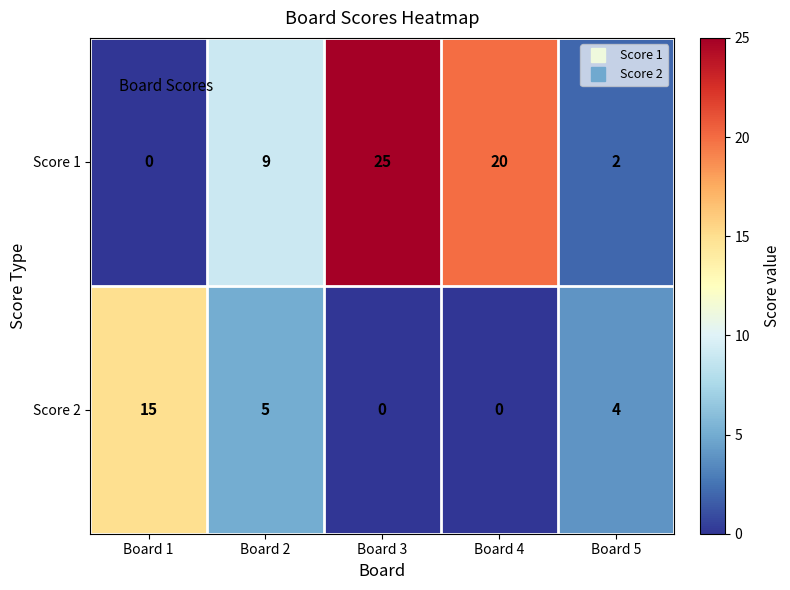

Count the number of categories in the chart.

5